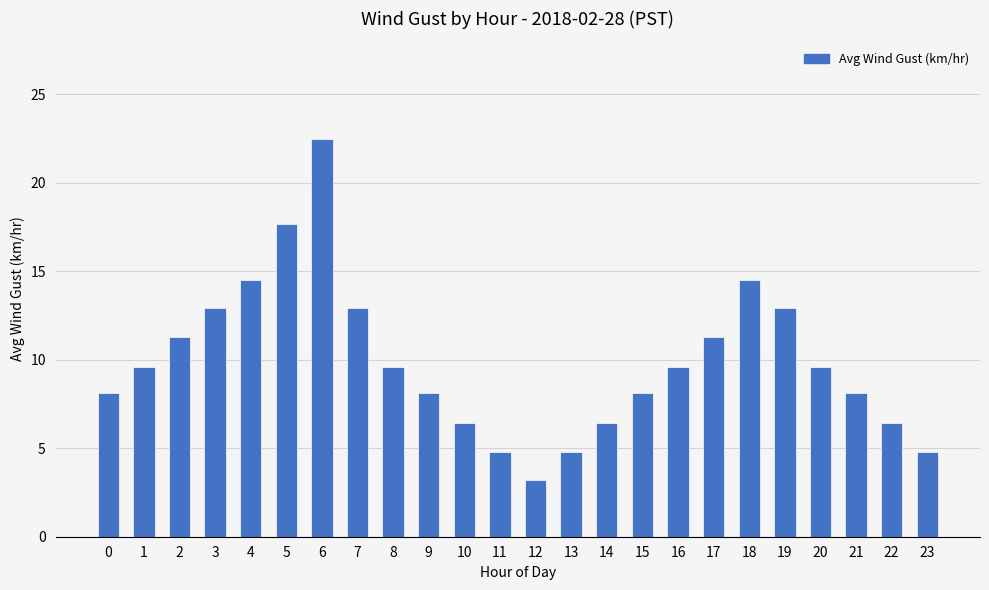

Approximately how many times larger is the value at 9 compared to 21?

1.0